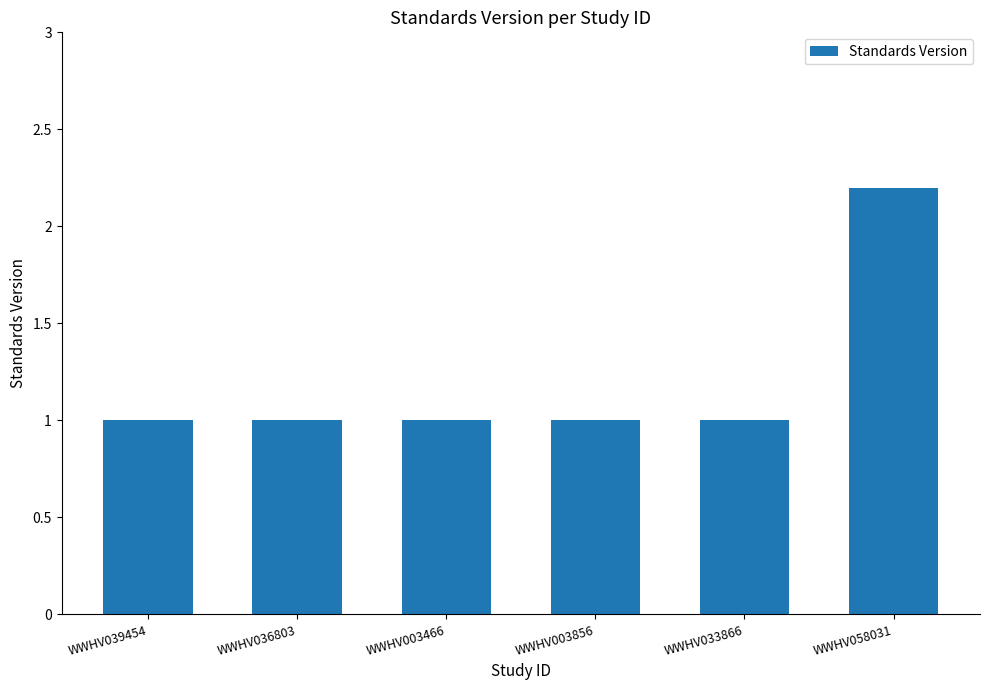

What is the label of the 3rd bar from the left?

WWHV003466